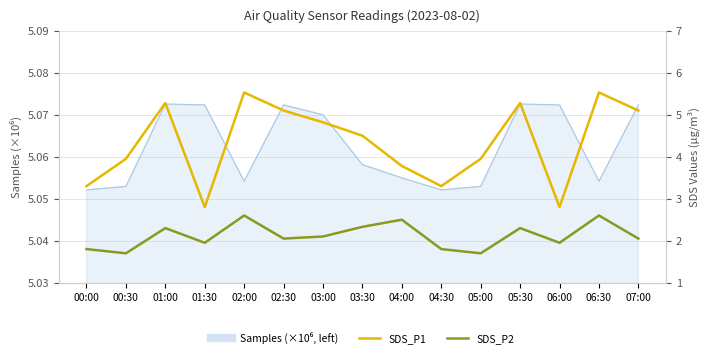

Rank the series at 04:30 from highest to lowest value.

SDS_P1, SDS_P2